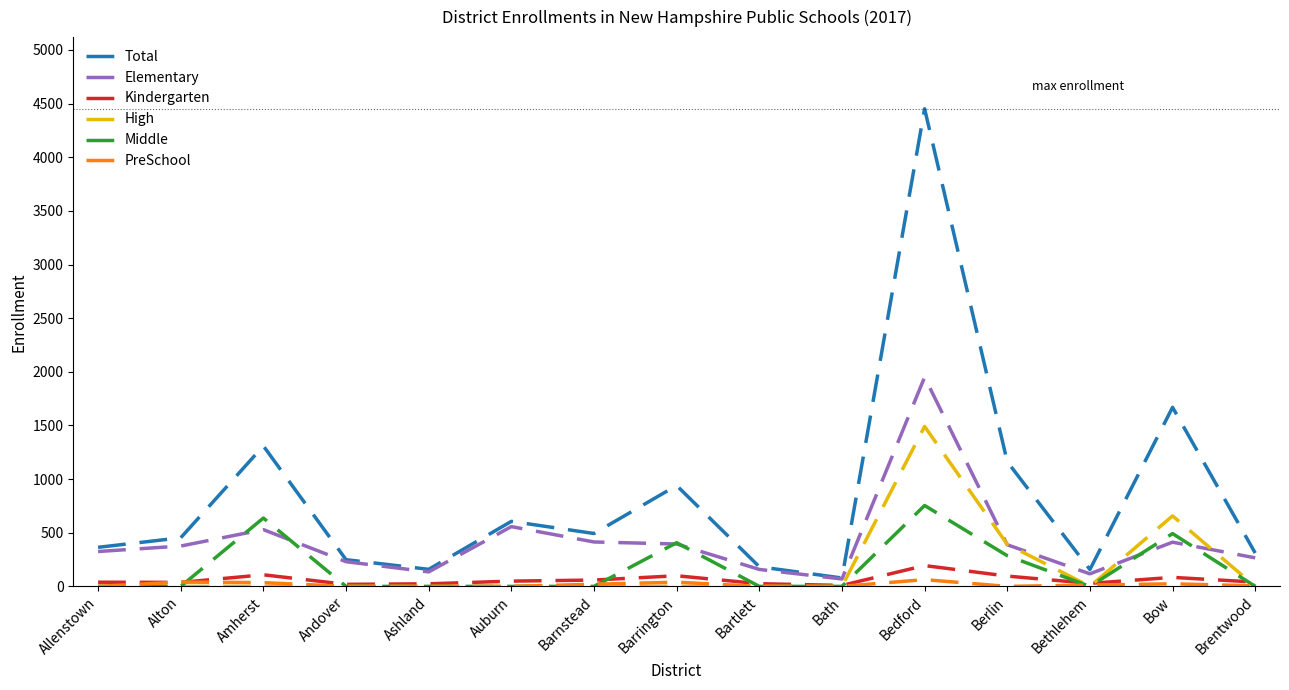

Which series changed the most between Andover and Barrington?

Total